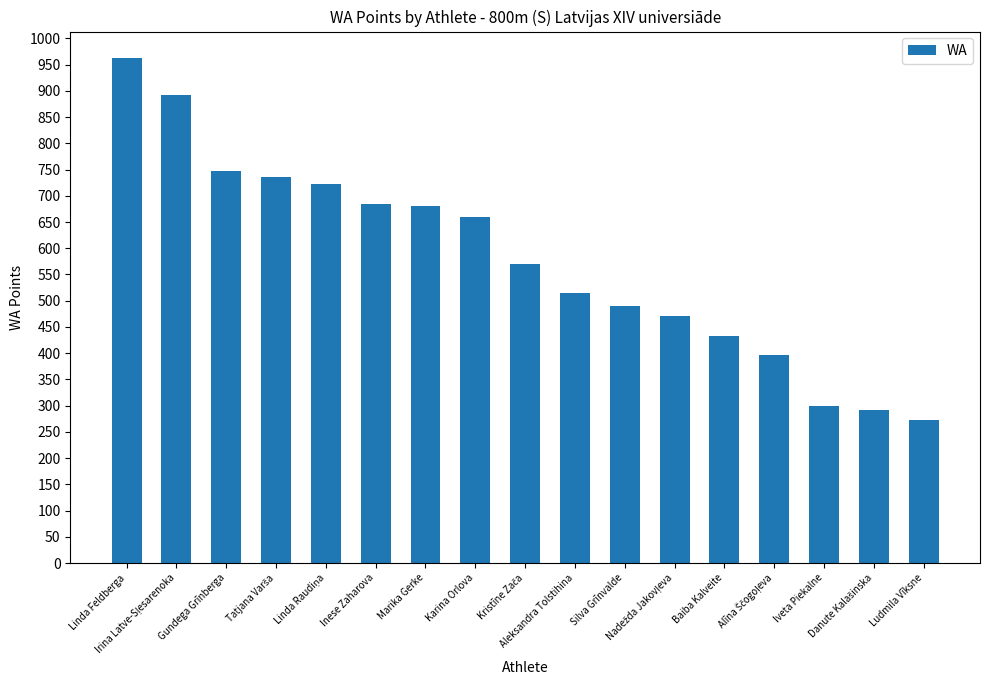

Does the chart contain any negative values?

No